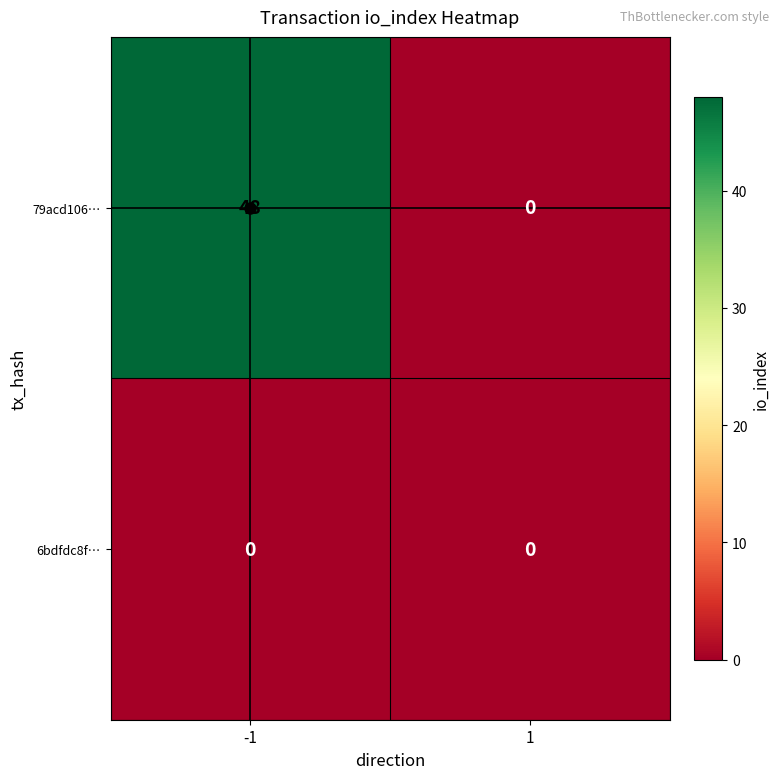

Which series has the largest range (max minus min)?

79acd106…